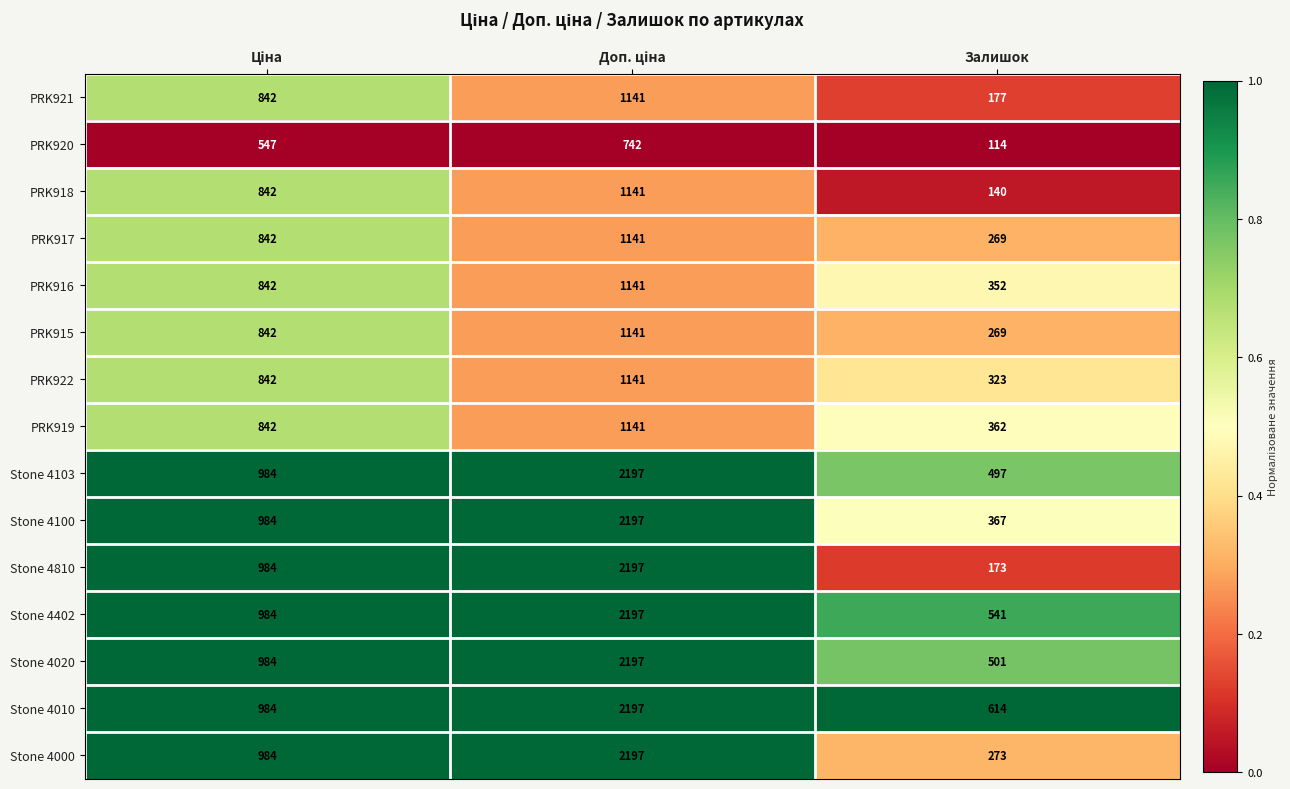

Which series has the largest range (max minus min)?

Stone 4810